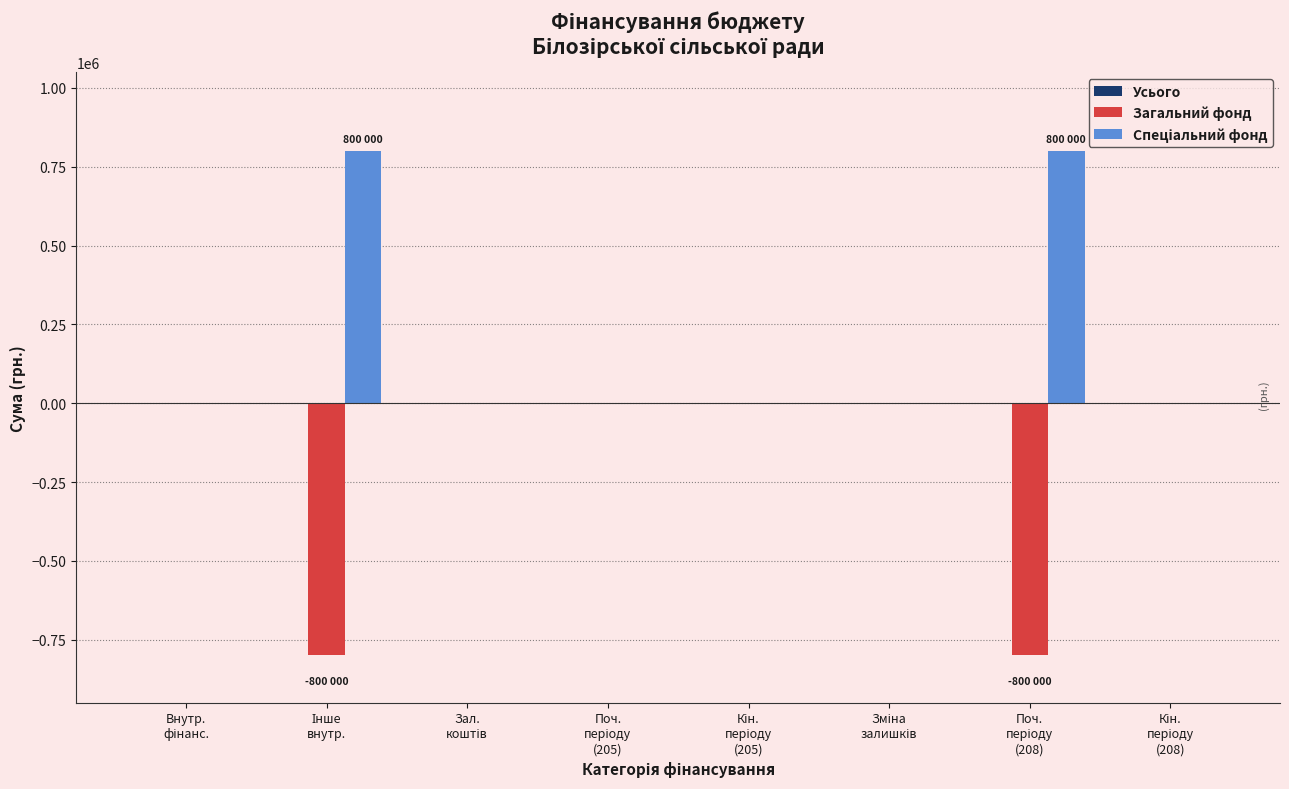

What is the maximum value shown in the chart?

800000